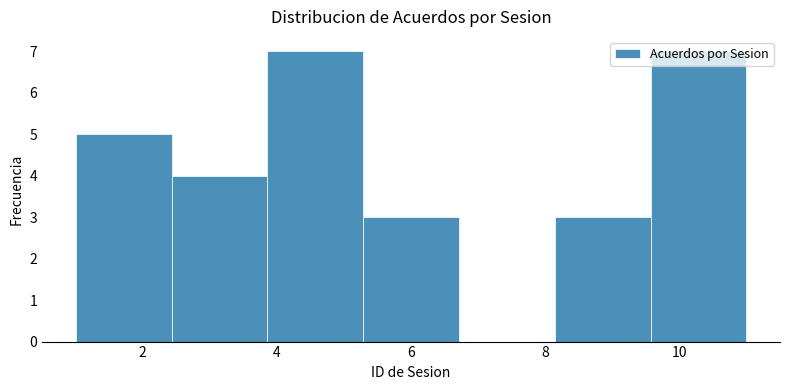

Reading left to right, transcribe this chart: for each bar, give the range it covers on the x-axis and its height. Neither the bar edges nor the heights are printed on the chart, so give them approximately, as read against the axes.

1.0 to 2.4: 5
2.4 to 3.8: 4
3.8 to 5.2: 7
5.2 to 6.8: 3
6.8 to 8.2: 0
8.2 to 9.6: 3
9.6 to 11.0: 7